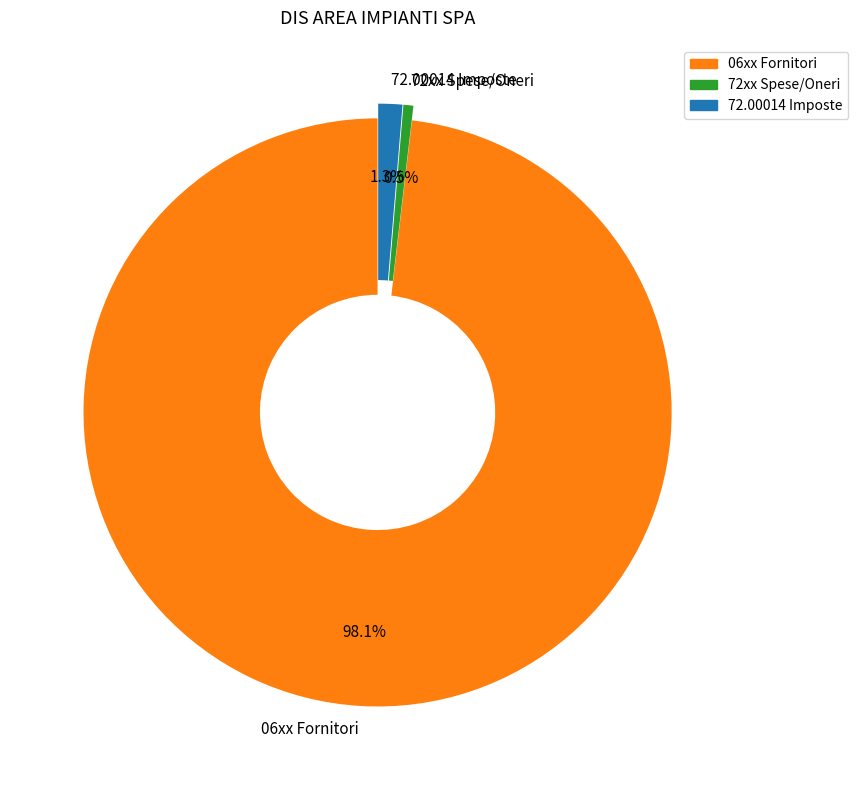

How many slices are in this pie chart?

3